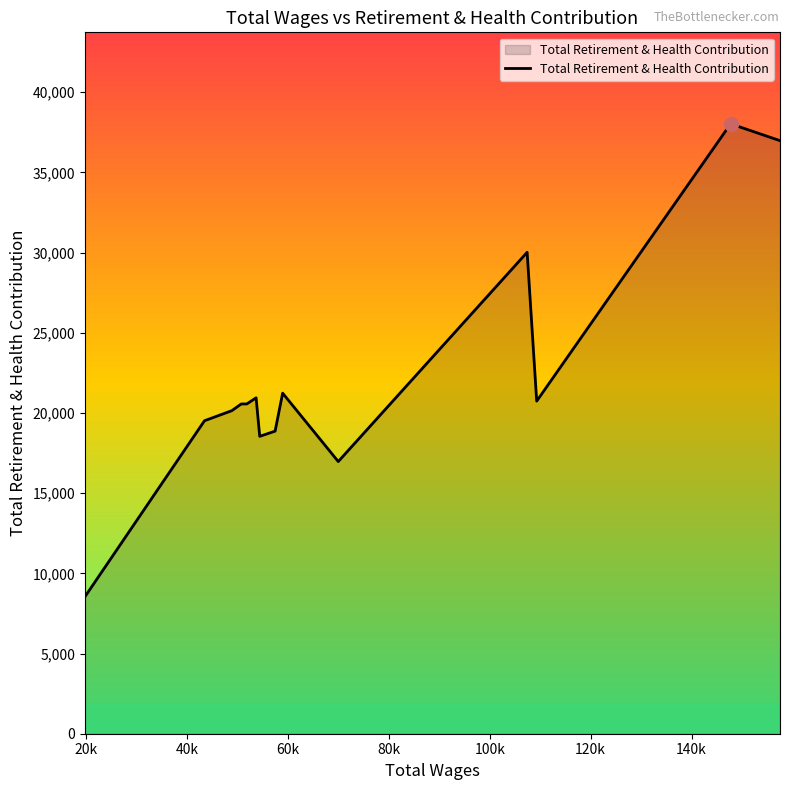

How many lines are shown in the chart?

1